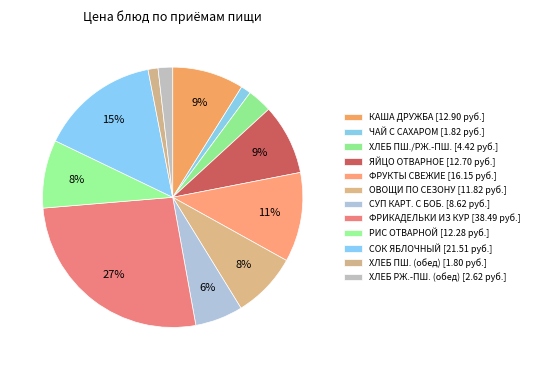

To the nearest percent, what is the difference between the largest and smallest slice percentages?

25%